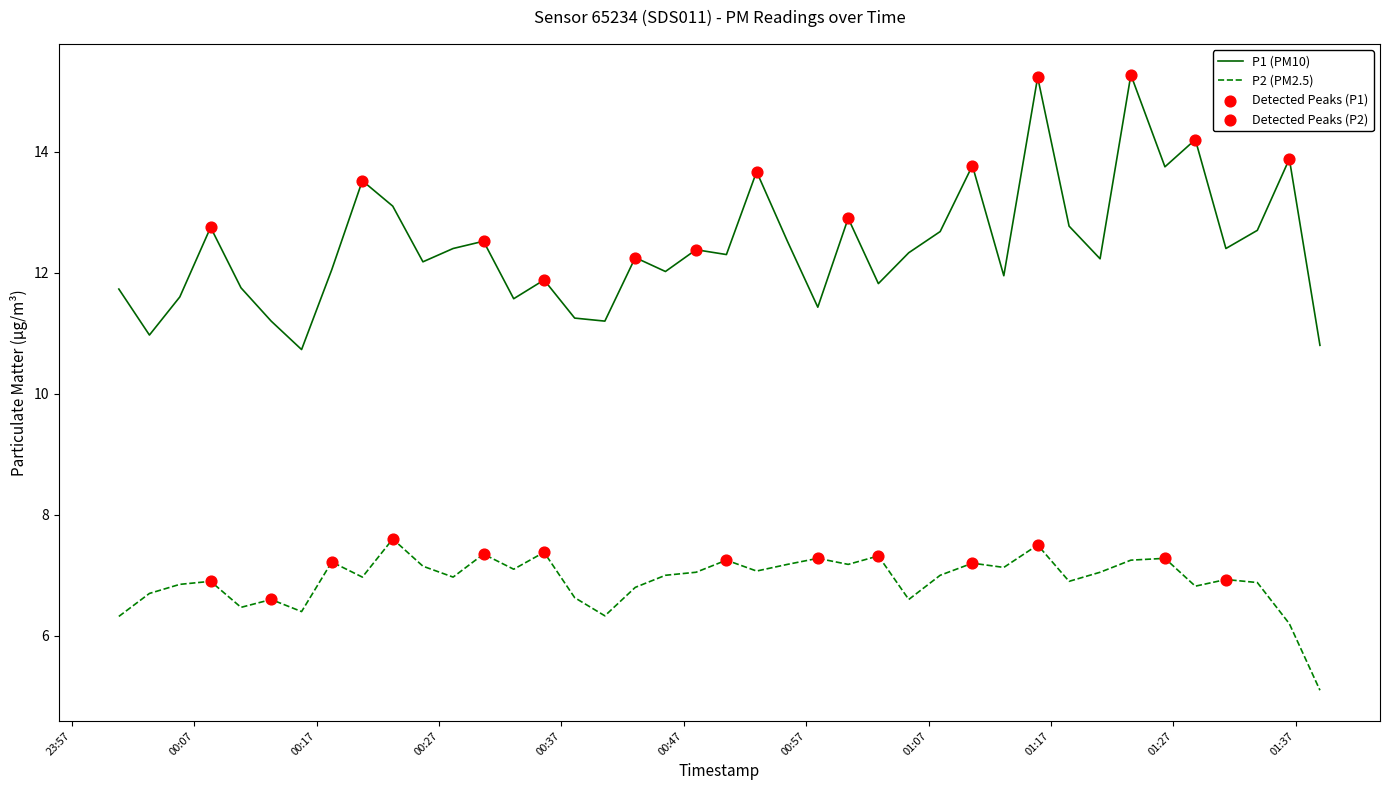

At how many categories does at least one series exceed 6?

40